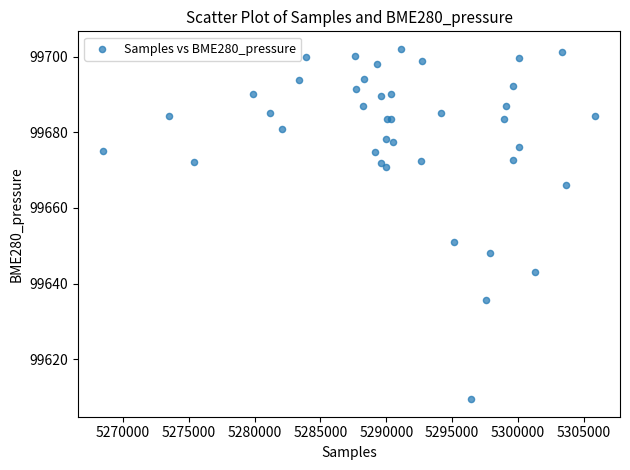

What Y value in the scatter plot is closest to 99655?

99650.9